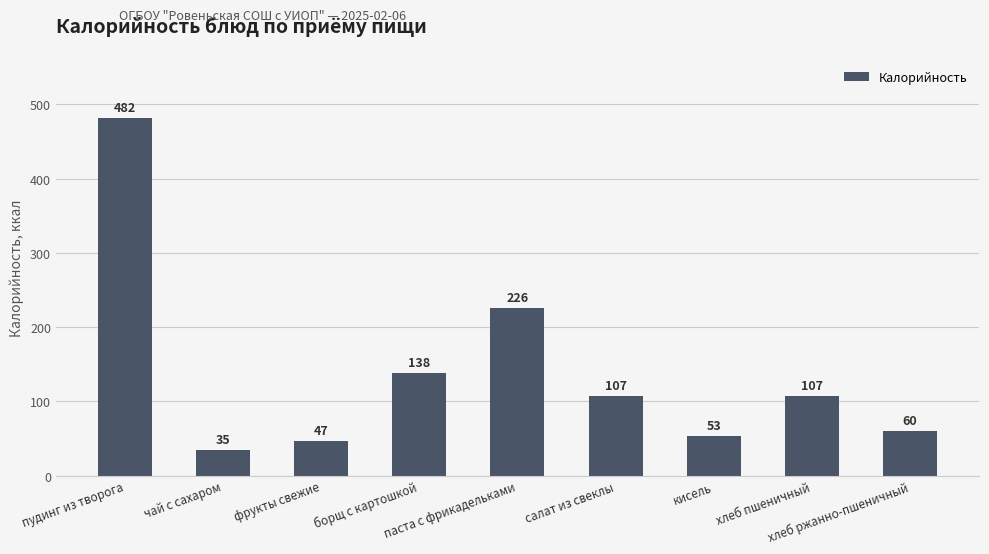

The value at хлеб ржанно-пшеничный is 37. True or false?

False